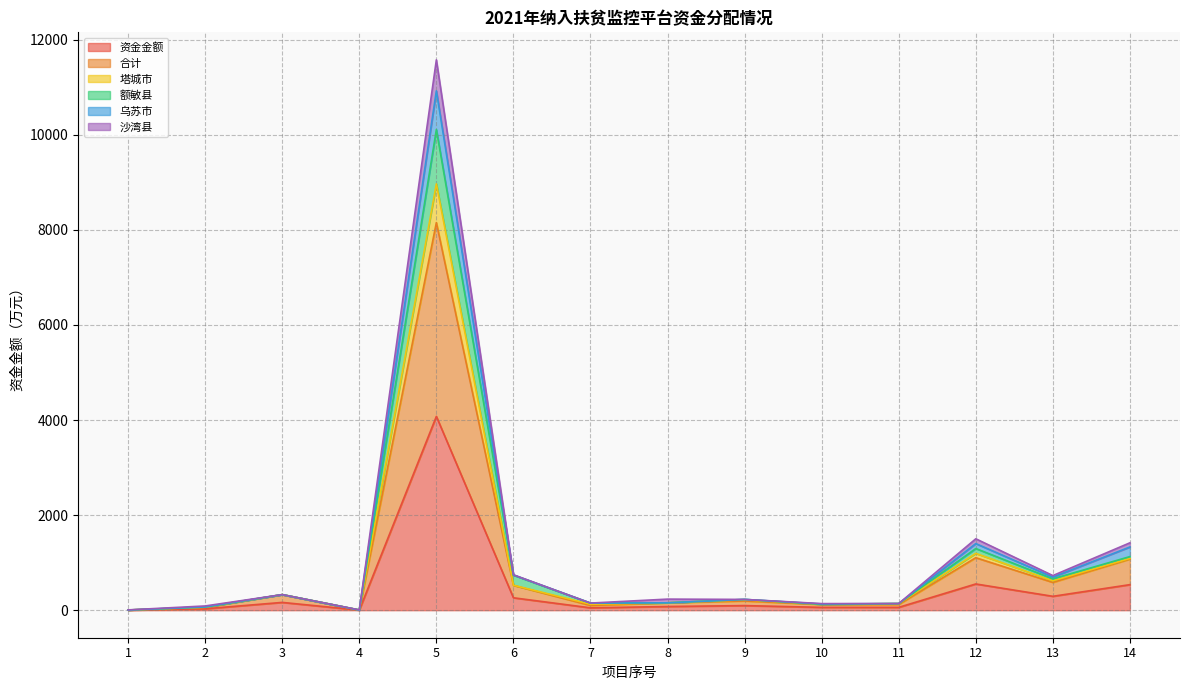

At which category does 资金金额 reach its first local peak?

3